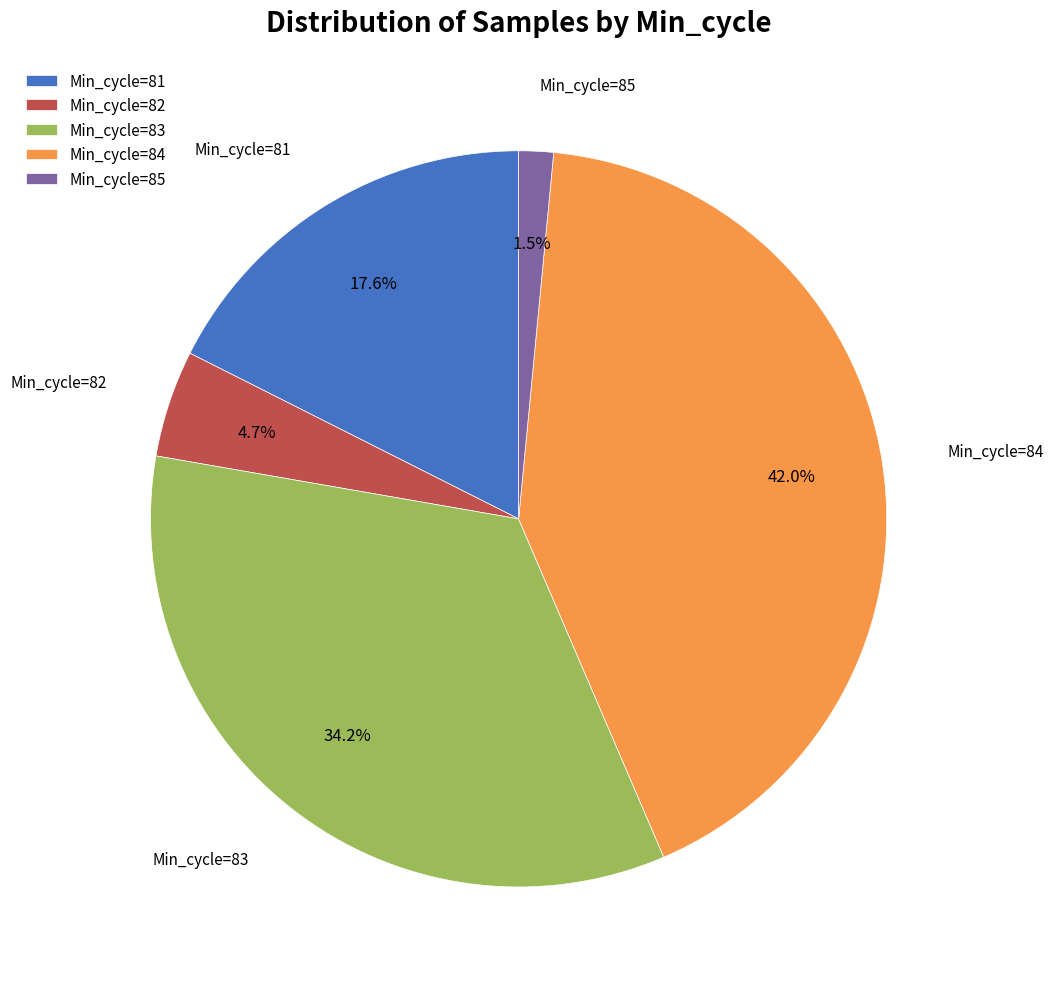

Approximately how many times larger is the value at Min_cycle=83 compared to Min_cycle=84?

0.8